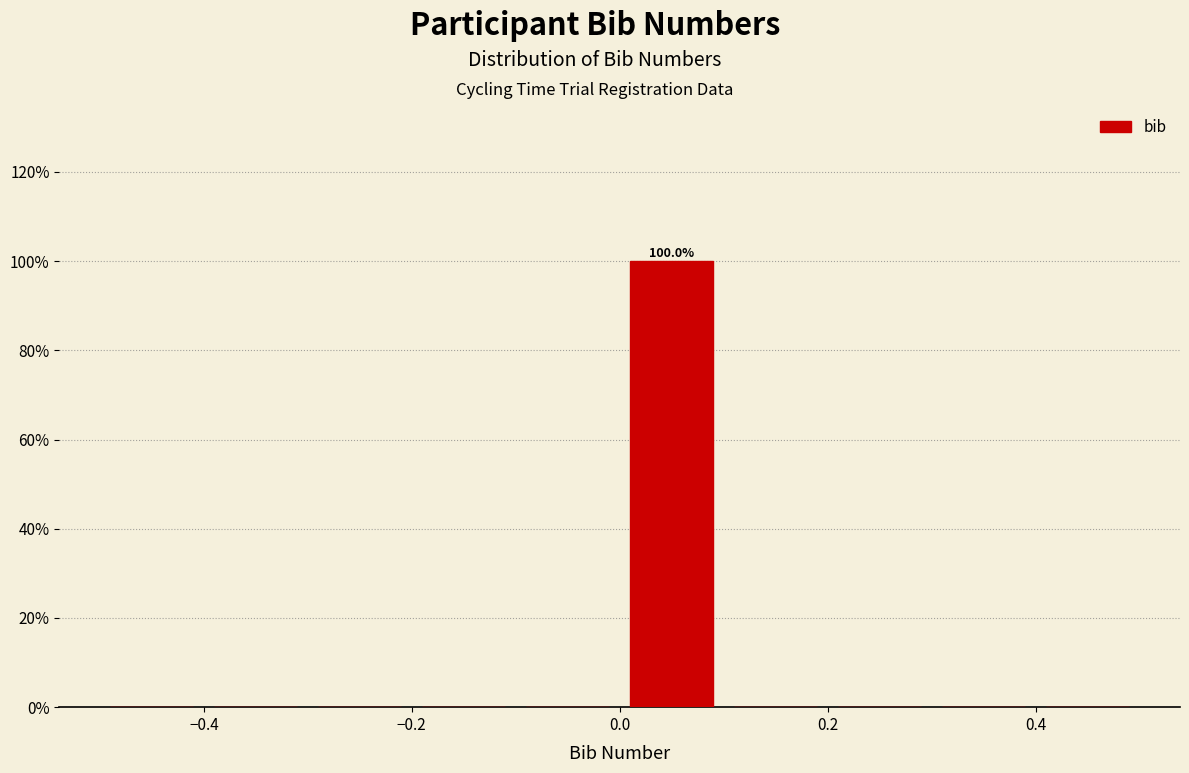

Over which range of the x-axis is the bar tallest?

0.0 to 0.1